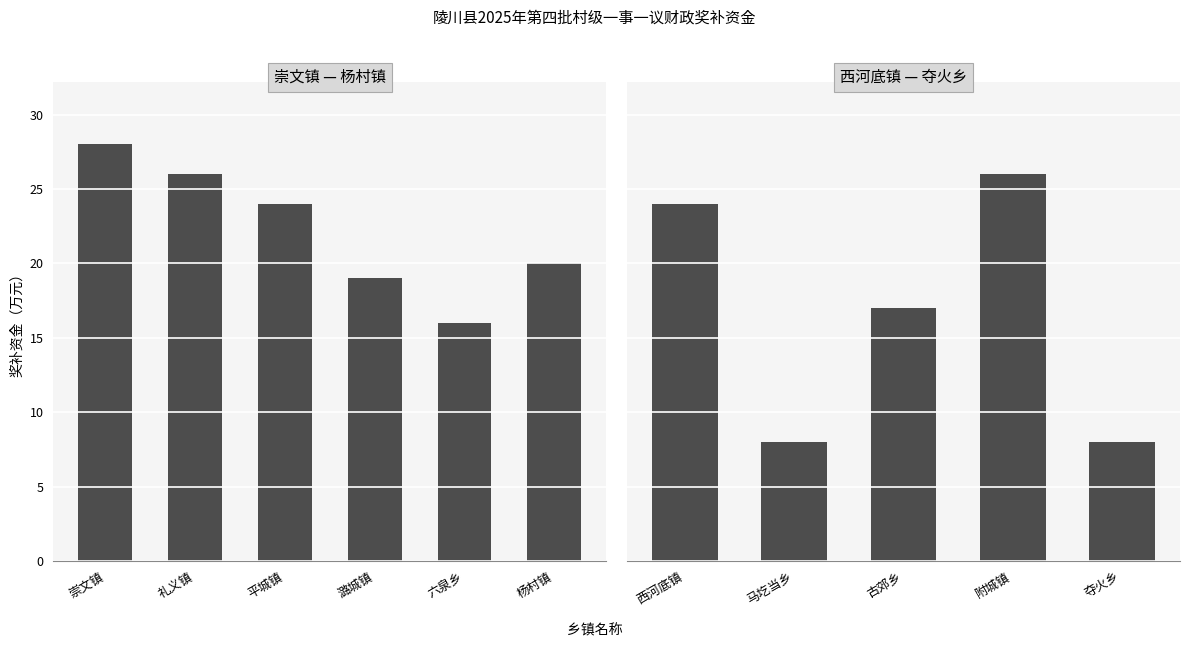

What is the label of the 2nd bar from the left?

马圪当乡